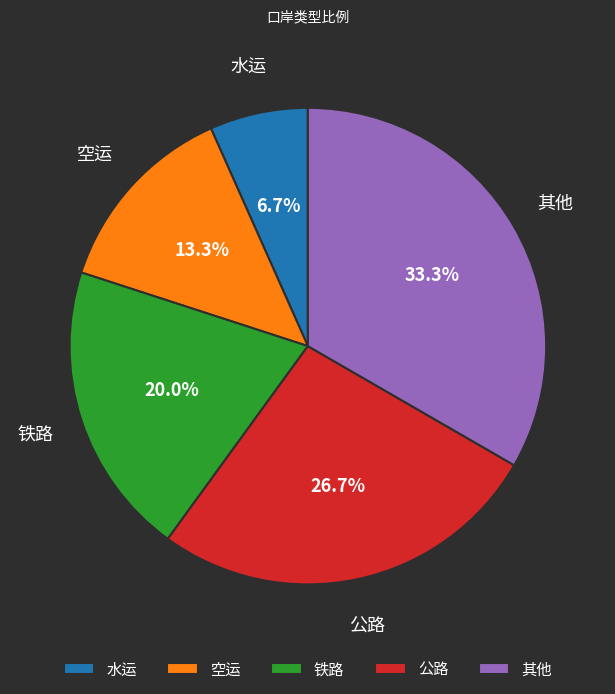

To the nearest percent, what is the combined percentage of 空运 and 铁路?

33%